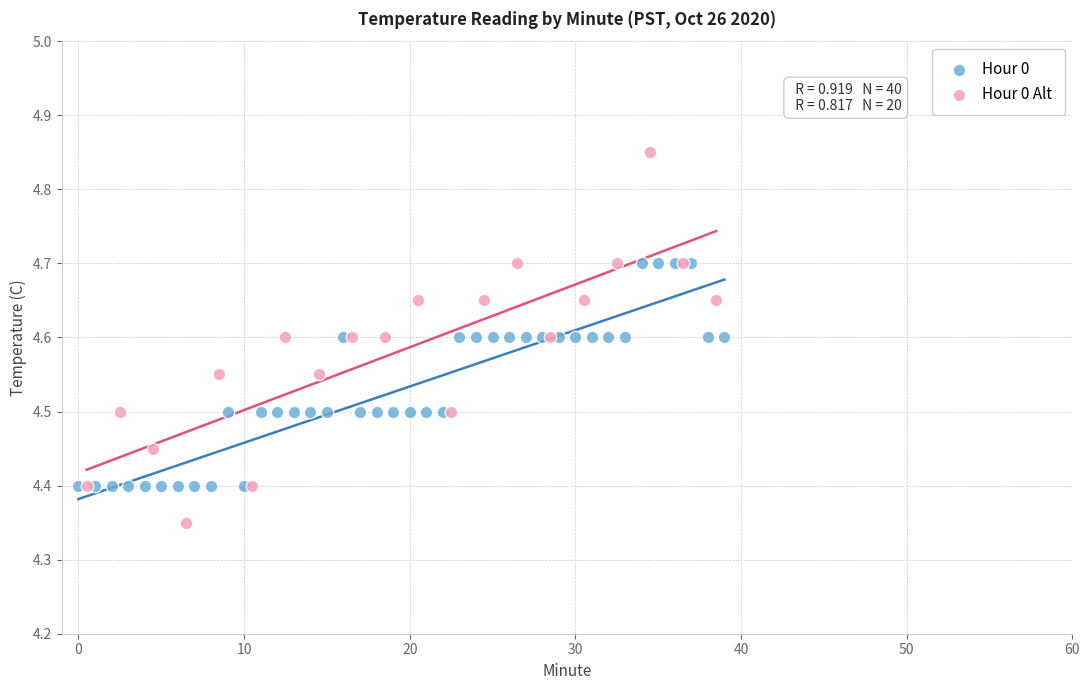

Which series reaches the maximum Y coordinate?

Hour 0 Alt